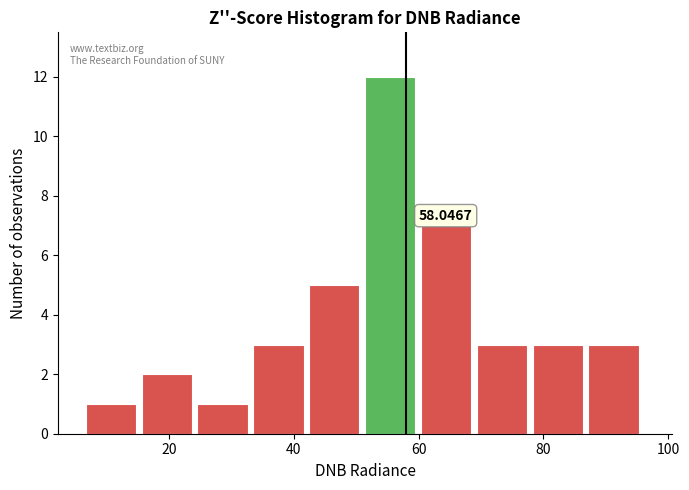

Over which range of the x-axis is the bar tallest?

52 to 60